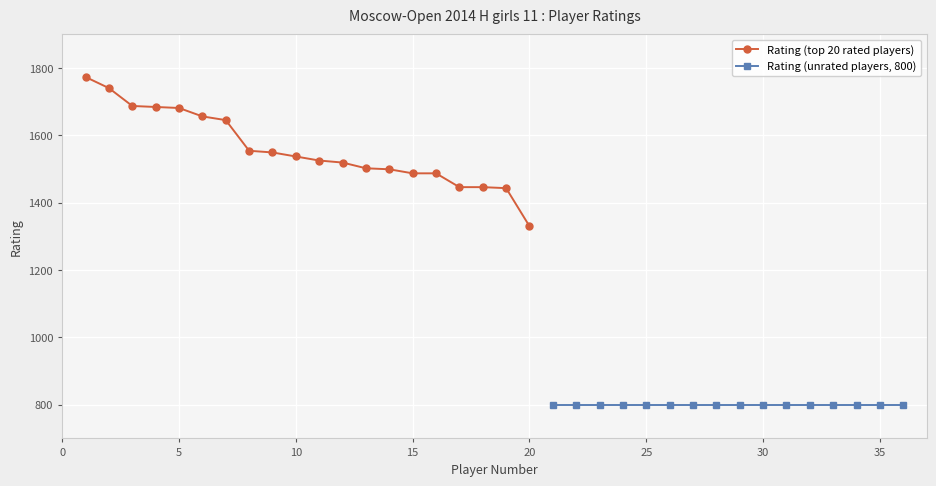

The value of Rating (top 20 rated players) at 20 is 516. True or false?

False